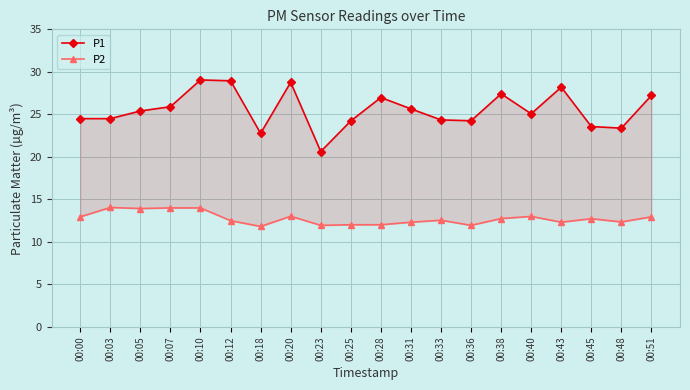

Reading left to right, extract all data points from this chart.

P1: 00:00=24.5	00:03=24.5	00:05=25.4	00:07=25.9	00:10=29.1	00:12=28.9	00:18=22.8	00:20=28.8	00:23=20.6	00:25=24.2	00:28=27.0	00:31=25.6	00:33=24.4	00:36=24.2	00:38=27.4	00:40=25.1	00:43=28.2	00:45=23.6	00:48=23.4	00:51=27.2
P2: 00:00=12.9	00:03=14.1	00:05=13.9	00:07=14.0	00:10=14.0	00:12=12.5	00:18=11.8	00:20=13.0	00:23=11.9	00:25=12.0	00:28=12.0	00:31=12.3	00:33=12.6	00:36=11.9	00:38=12.8	00:40=13.0	00:43=12.3	00:45=12.7	00:48=12.3	00:51=12.9